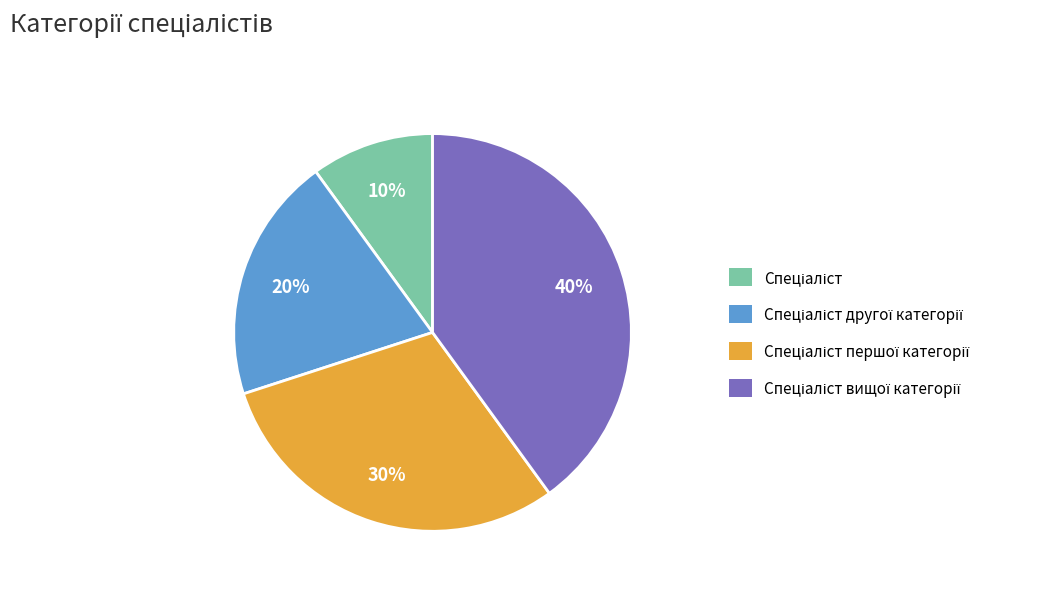

Is there a majority slice in this chart?

No